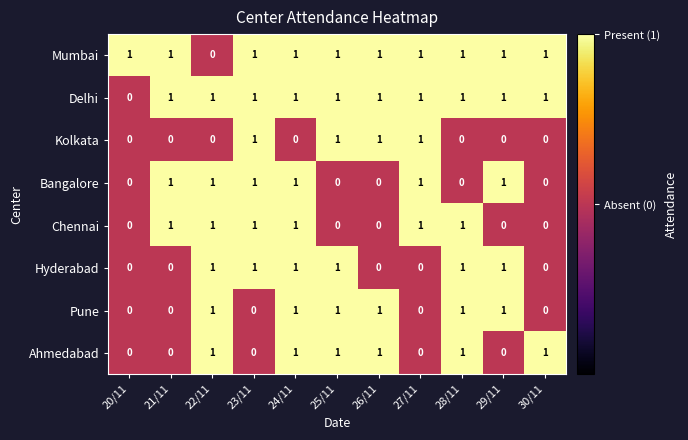

The Hyderabad series shows 0 at 27/11. True or false?

True